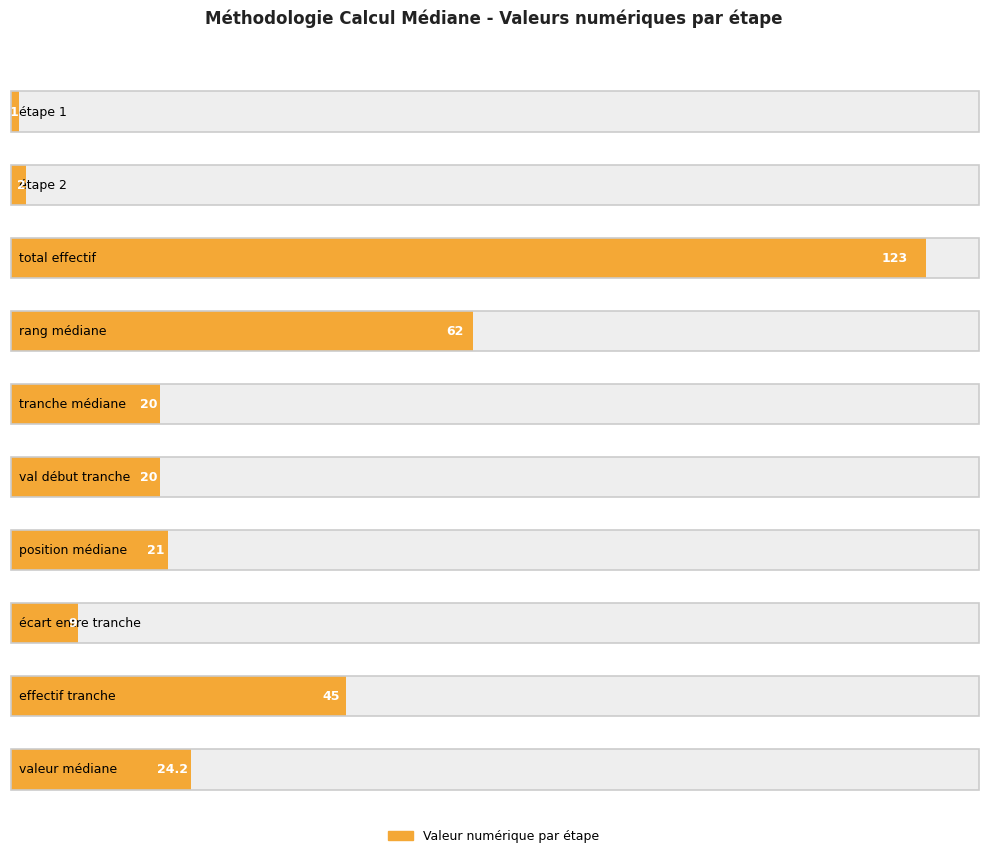

What is the approximate value of Numéro étape at étape 1?

1.0